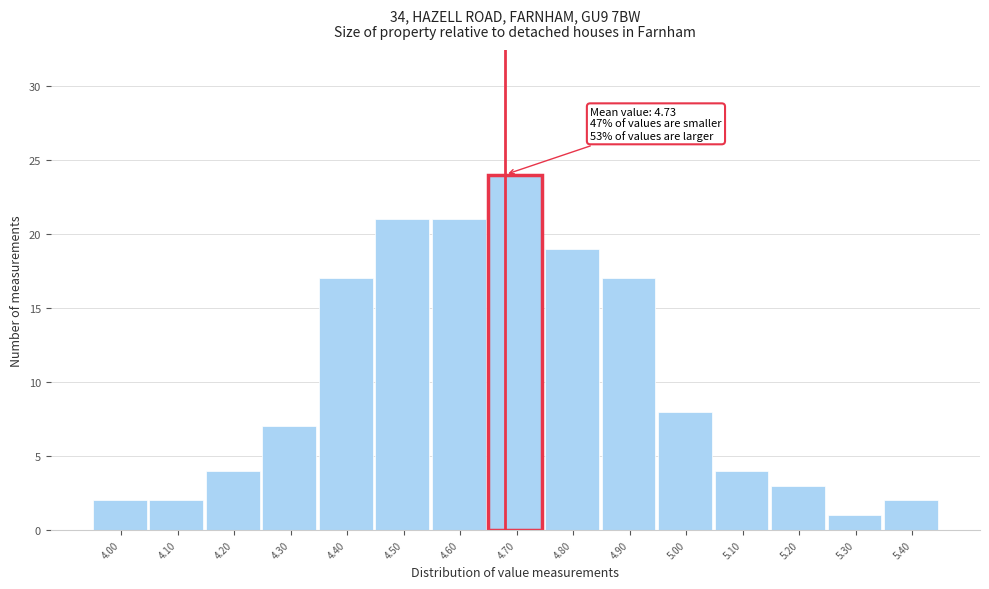

Reading left to right, list all the values displayed in this chart.

4.00=2	4.10=2	4.20=4	4.30=7	4.40=17	4.50=21	4.60=21	4.70=24	4.80=19	4.90=17	5.00=8	5.10=4	5.20=3	5.30=1	5.40=2